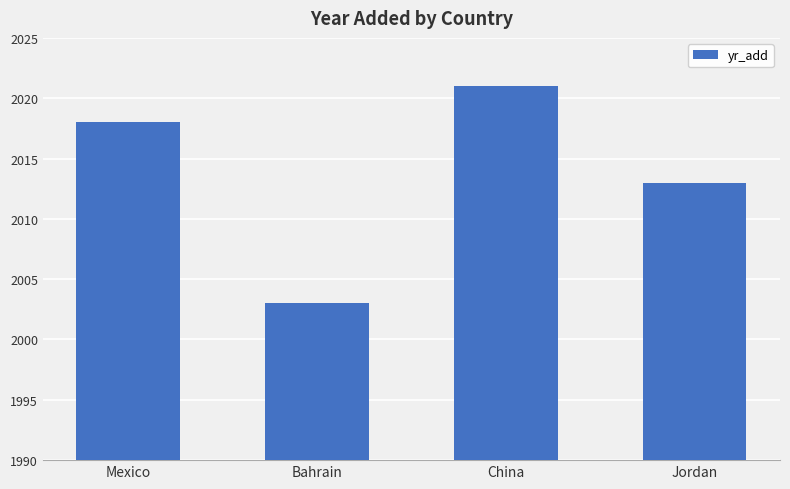

Approximately how many times larger is the value at Bahrain compared to Mexico?

1.0